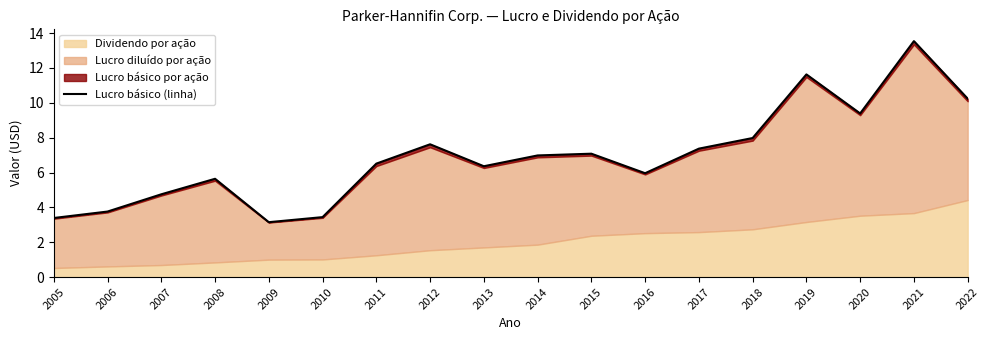

What is the difference between the maximum and second lowest values?

10.1